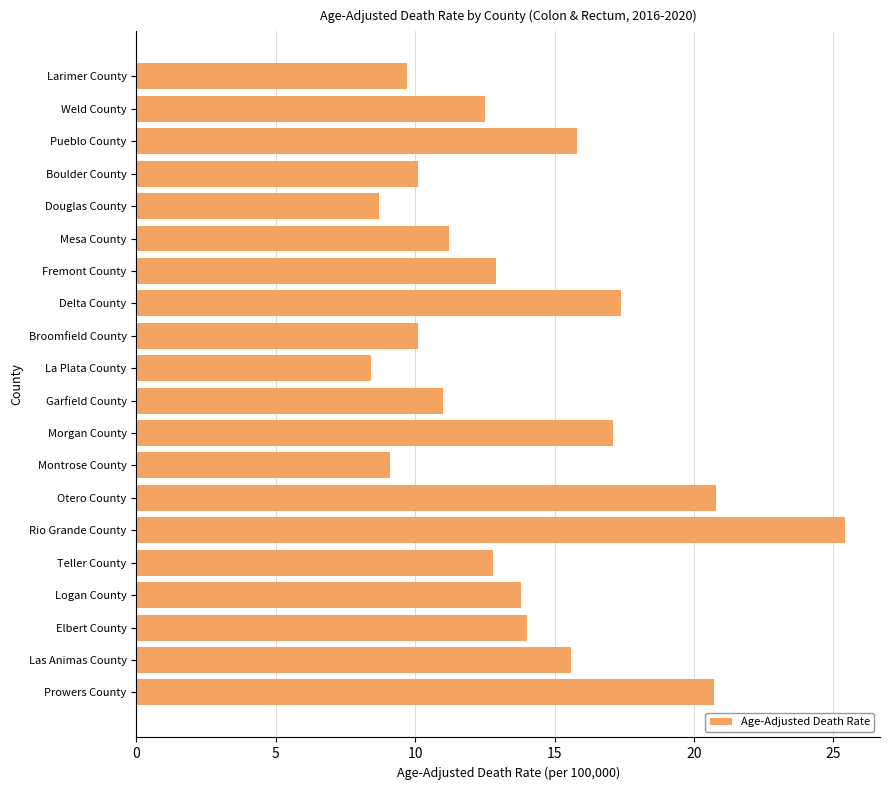

How many series are shown in this chart?

1